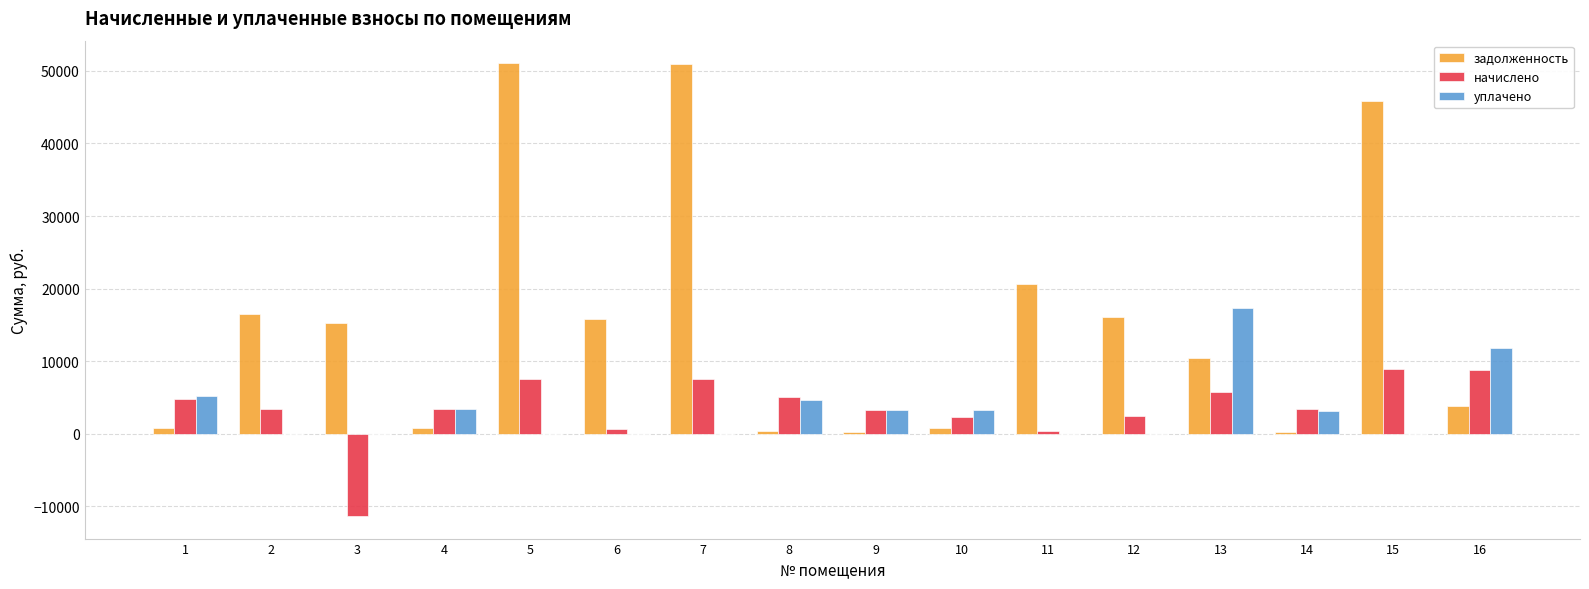

What is the difference between the уплачено values at 11 and 10?

3347.9